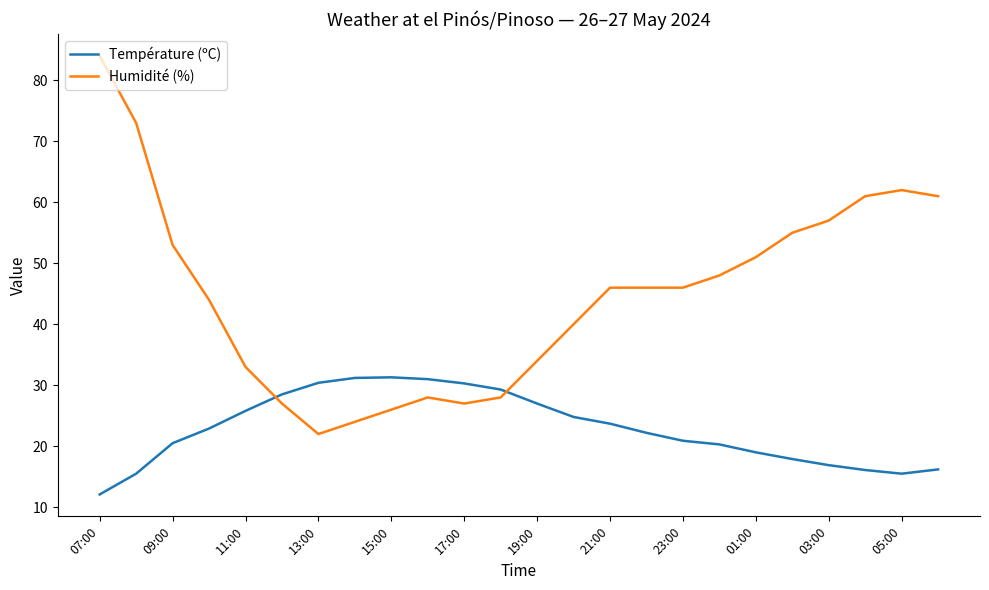

Which series ends up on top after the final intersection of Humidité (%) and Température (ºC)?

Humidité (%)